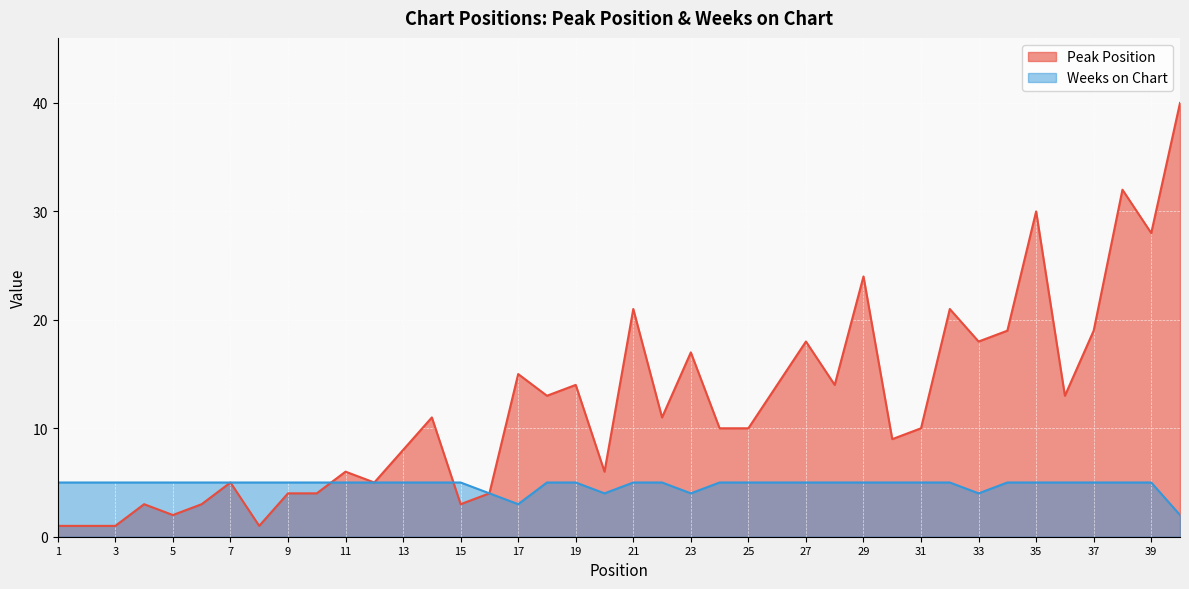

Which has a higher value, 25 or 26?

26